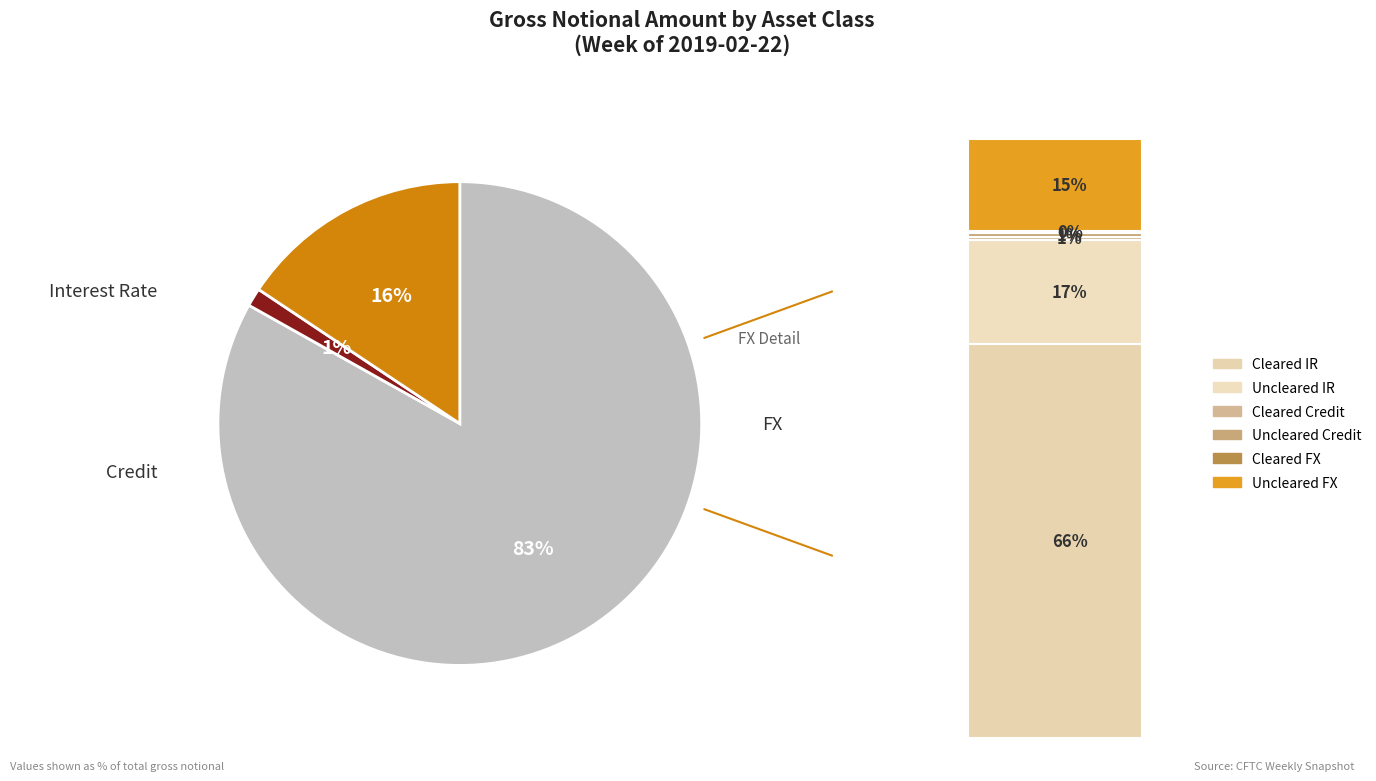

Does Total Credit account for over 50% of the chart?

No